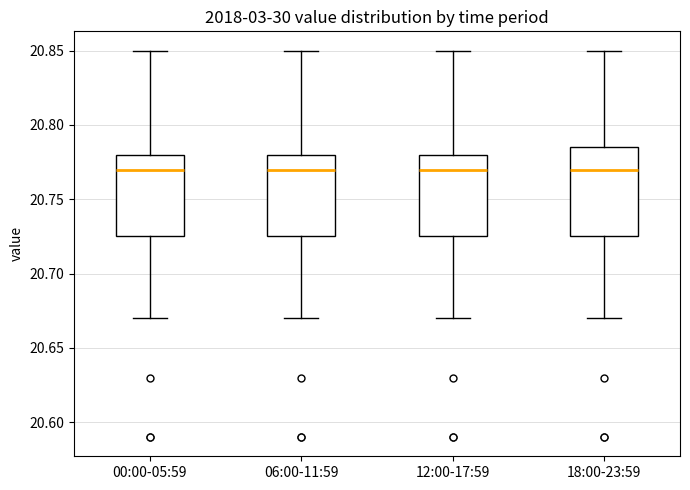

Reading left to right, transcribe this box plot: for each box, give where its median line is, the range the box spans, and where its two whiskers end, as read against the y-axis. The values are not printed on the chart, so give them approximately, as read against the axis.

00:00-05:59: median 20.770, box 20.725 to 20.780, whiskers 20.670 to 20.850
06:00-11:59: median 20.770, box 20.725 to 20.780, whiskers 20.670 to 20.850
12:00-17:59: median 20.770, box 20.725 to 20.780, whiskers 20.670 to 20.850
18:00-23:59: median 20.770, box 20.725 to 20.785, whiskers 20.670 to 20.850